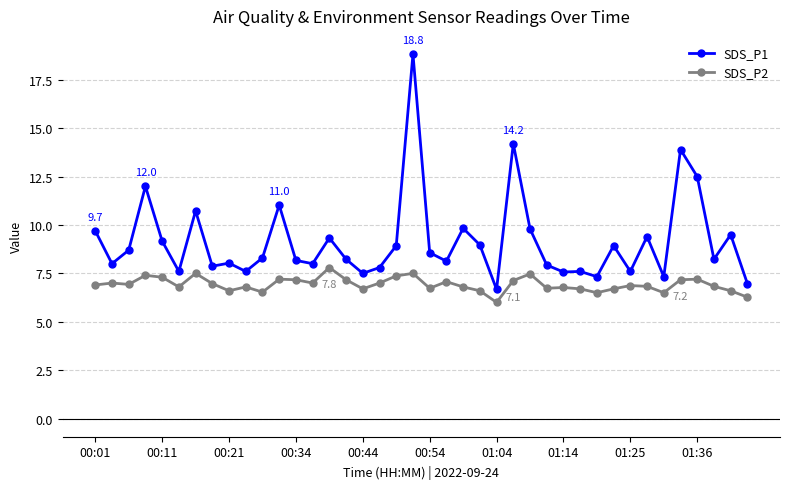

What is the value of the SDS_P1 point at the 2nd from the left?

8.0